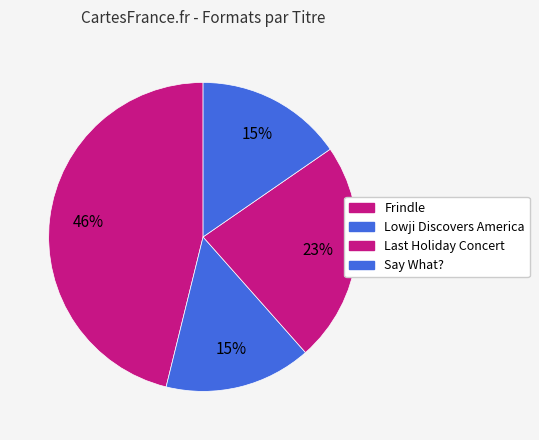

How many segments does this pie chart have?

4